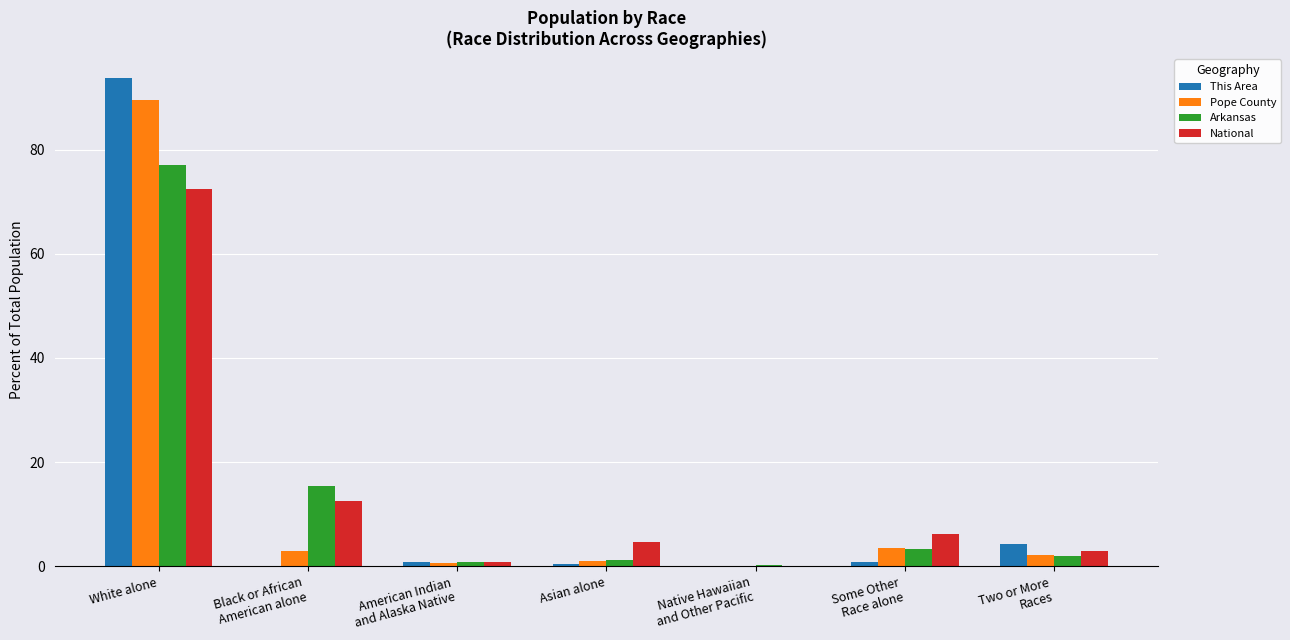

What is the highest value of the Pope County series?

89.5